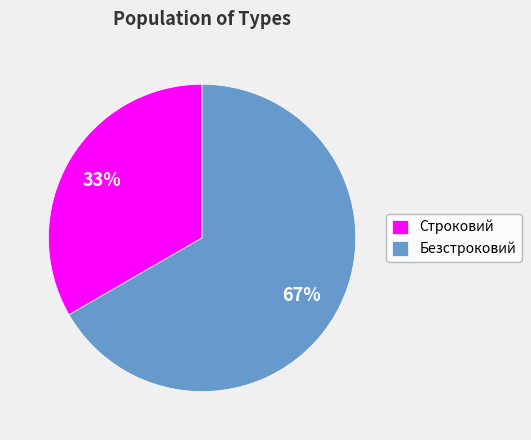

Combined, do Строковий and Безстроковий account for over 50%?

Yes